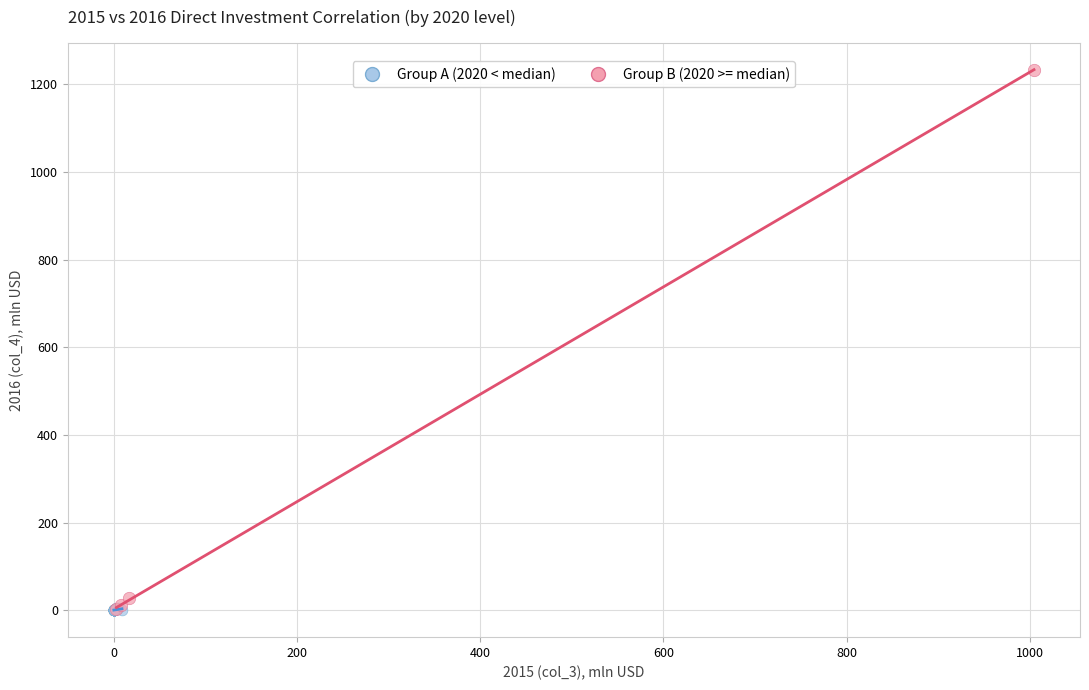

Which series has the largest Y range (max minus min)?

Group B (2020 >= median)